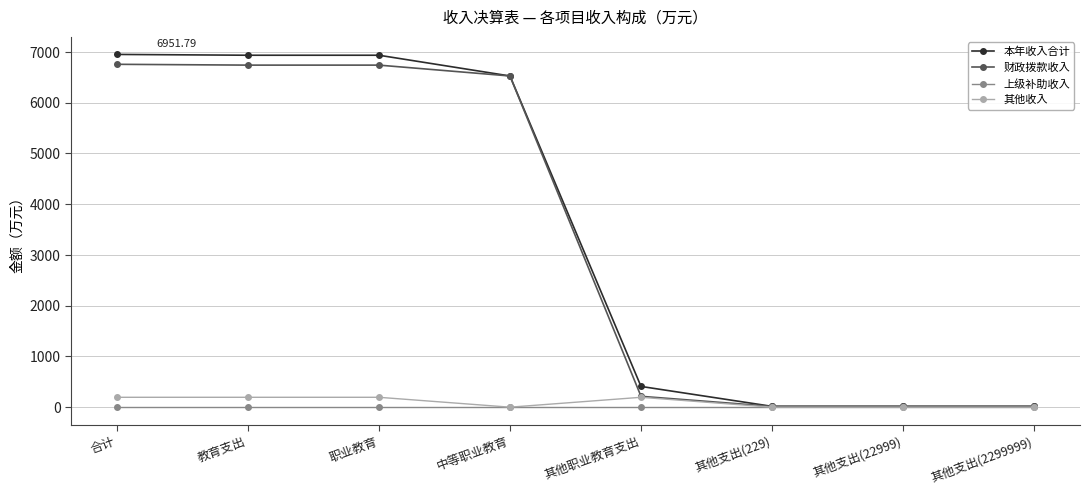

Where is 财政拨款收入 nearest to the value 3386?

中等职业教育